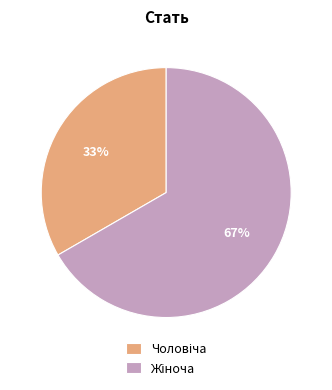

Does any single category account for the majority?

Yes